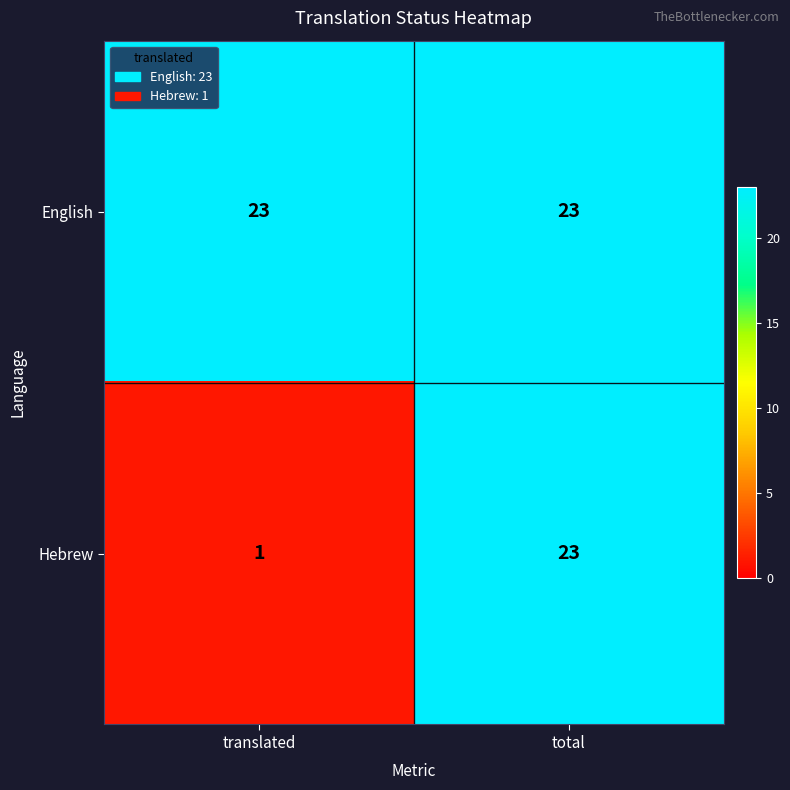

Reading left to right, list all the values displayed in this chart.

English: translated=23	total=23
Hebrew: translated=1	total=23